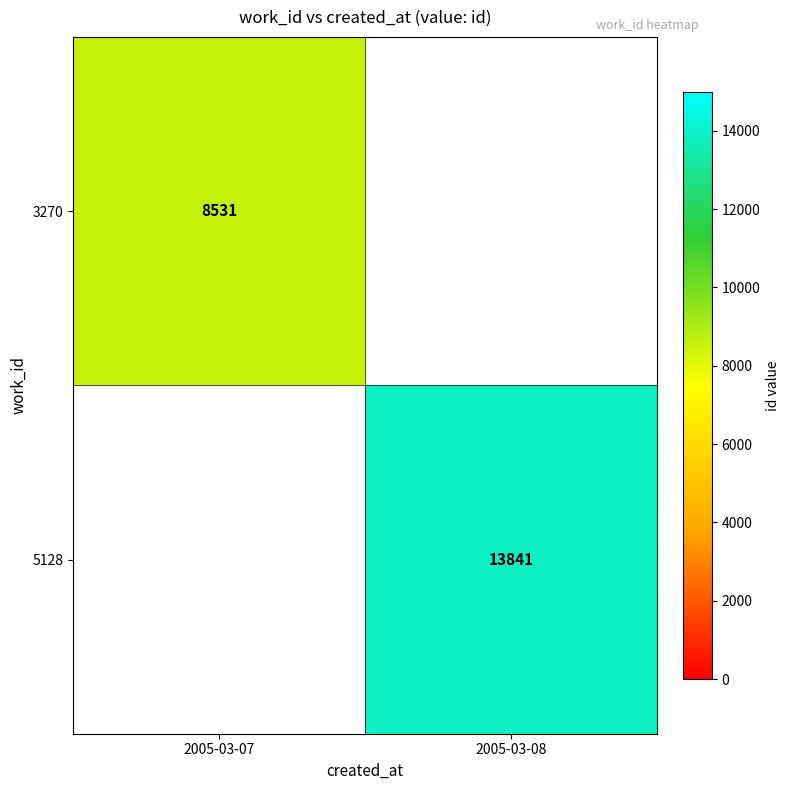

What is the maximum value shown in the chart?

13841.0